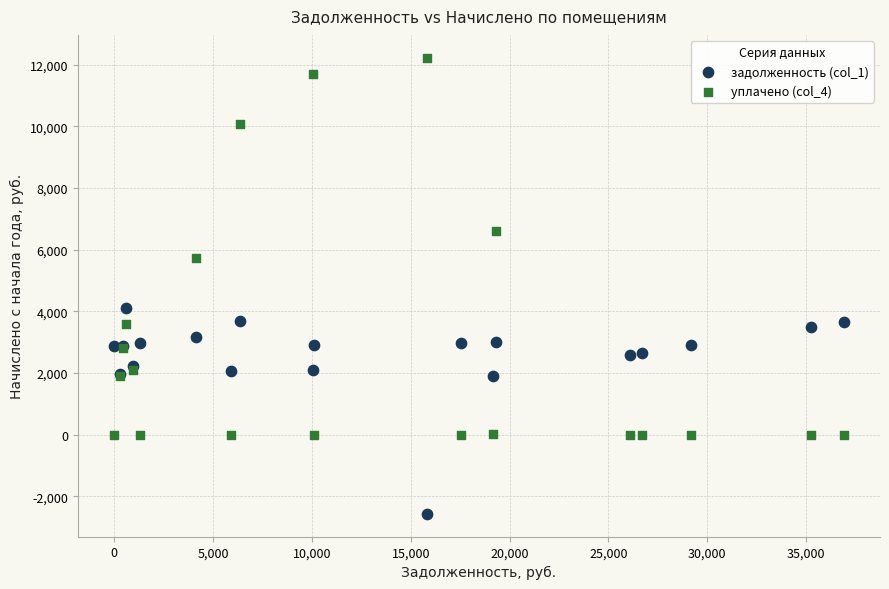

Which series contains the highest Y value?

уплачено (col_4)